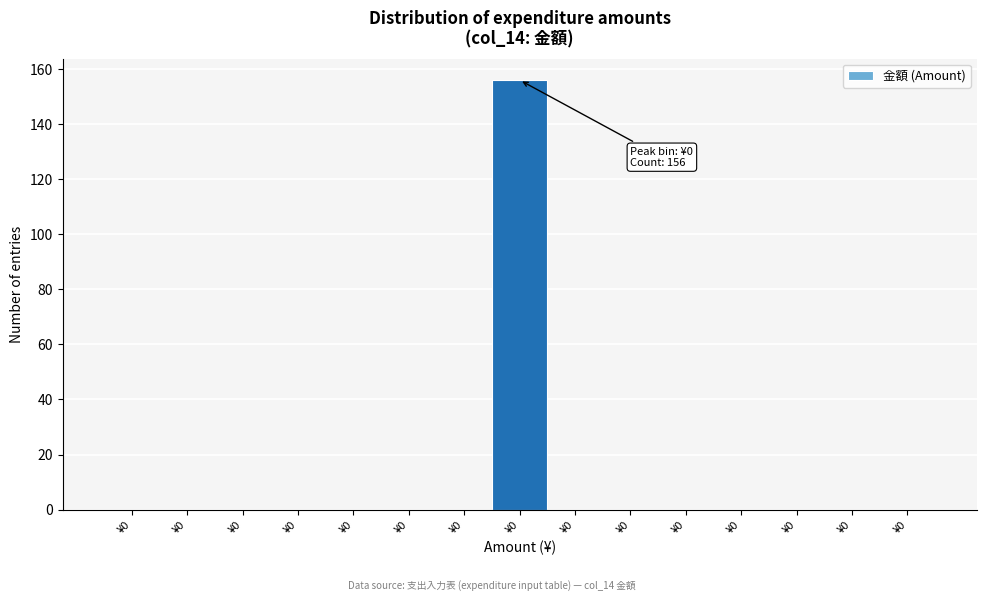

How many categories are shown in the chart?

15